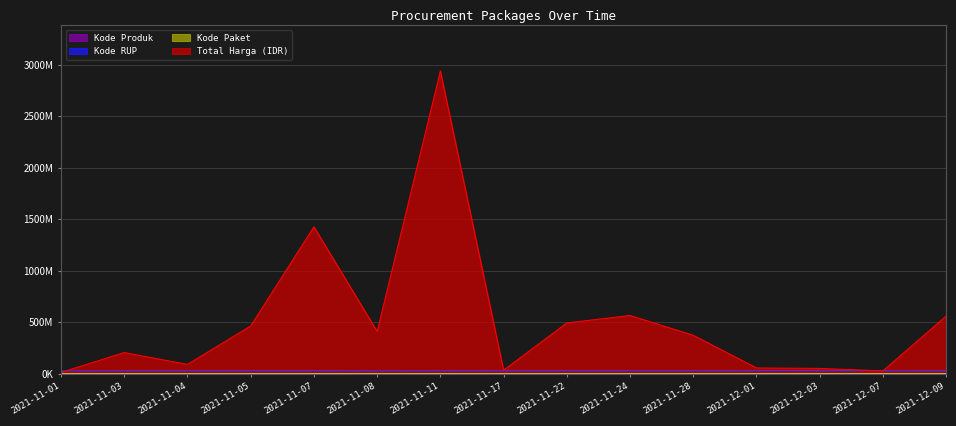

Reading left to right, extract all data points from this chart.

Total Harga (IDR): 2021-11-01=12787500	2021-11-03=205531270	2021-11-04=90671200	2021-11-05=464002100	2021-11-07=1425867900	2021-11-08=410566800	2021-11-11=2939413240	2021-11-17=34292000	2021-11-22=493000000	2021-11-24=565334200	2021-11-28=373404000	2021-12-01=56152800	2021-12-03=51601000	2021-12-07=27412000	2021-12-09=559971000
Kode Paket: 2021-11-01=464	2021-11-03=5449	2021-11-04=8530	2021-11-05=13652	2021-11-07=16823	2021-11-08=17272	2021-11-11=27891	2021-11-17=40112	2021-11-22=55826	2021-11-24=67279	2021-11-28=91101	2021-12-01=103541	2021-12-03=117783	2021-12-07=128516	2021-12-09=137876
Kode RUP: 2021-11-01=28171087	2021-11-03=30089034	2021-11-04=30089034	2021-11-05=30372232	2021-11-07=30428912	2021-11-08=28171469	2021-11-11=30089034	2021-11-17=30416731	2021-11-22=30636058	2021-11-24=30352738	2021-11-28=30363247	2021-12-01=30745112	2021-12-03=30527421	2021-12-07=30089034	2021-12-09=30852642
Kode Produk: 2021-11-01=1479674	2021-11-03=1477921	2021-11-04=1498322	2021-11-05=1519264	2021-11-07=1481562	2021-11-08=1294388	2021-11-11=1297110	2021-11-17=1305852	2021-11-22=1519260	2021-11-24=1495514	2021-11-28=1318333	2021-12-01=1350905	2021-12-03=1286873	2021-12-07=1297110	2021-12-09=1481562